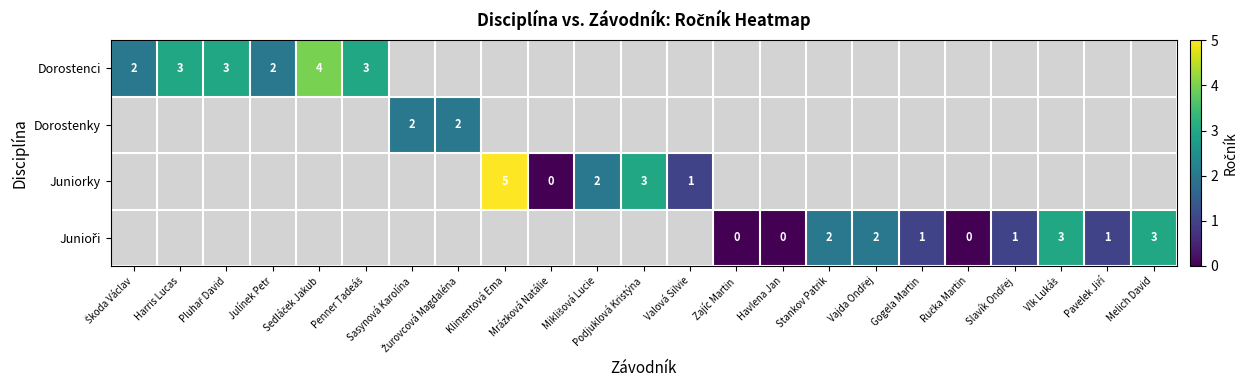

List the series in order of their overall mean, lowest first.

Dorostenci, Dorostenky, Juniorky, Junioři